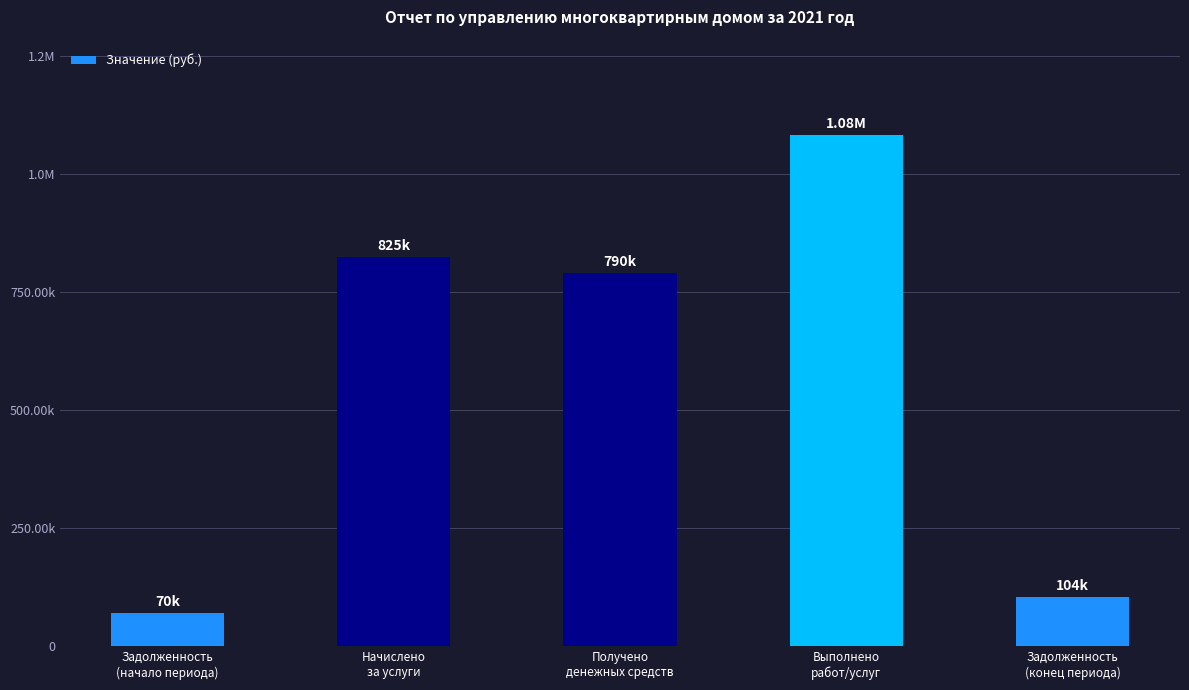

Which category has the highest value across all series?

Выполнено
работ/услуг